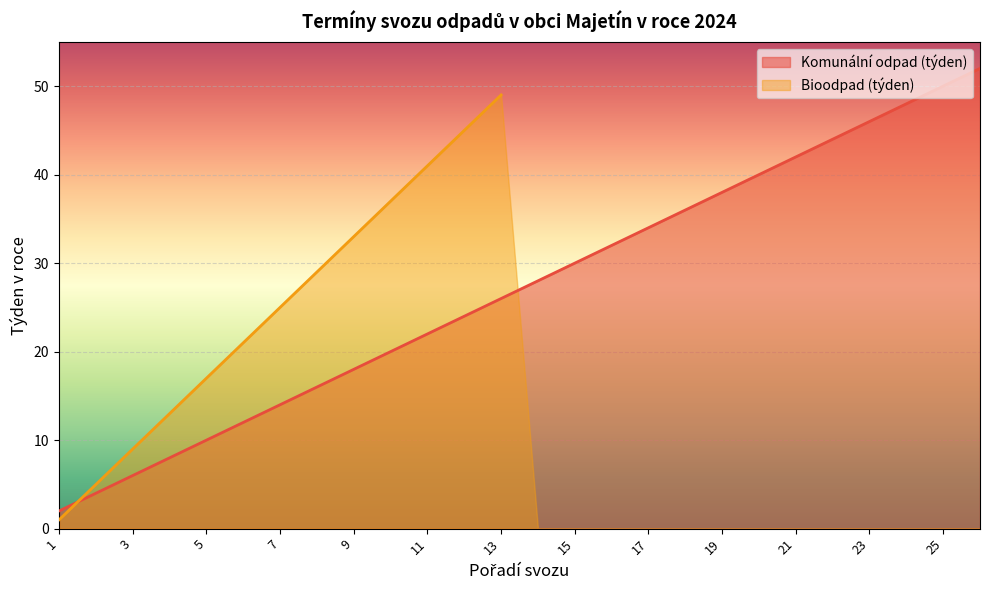

True or false: Komunální odpad (týden) has a value of 80 at 25.

False